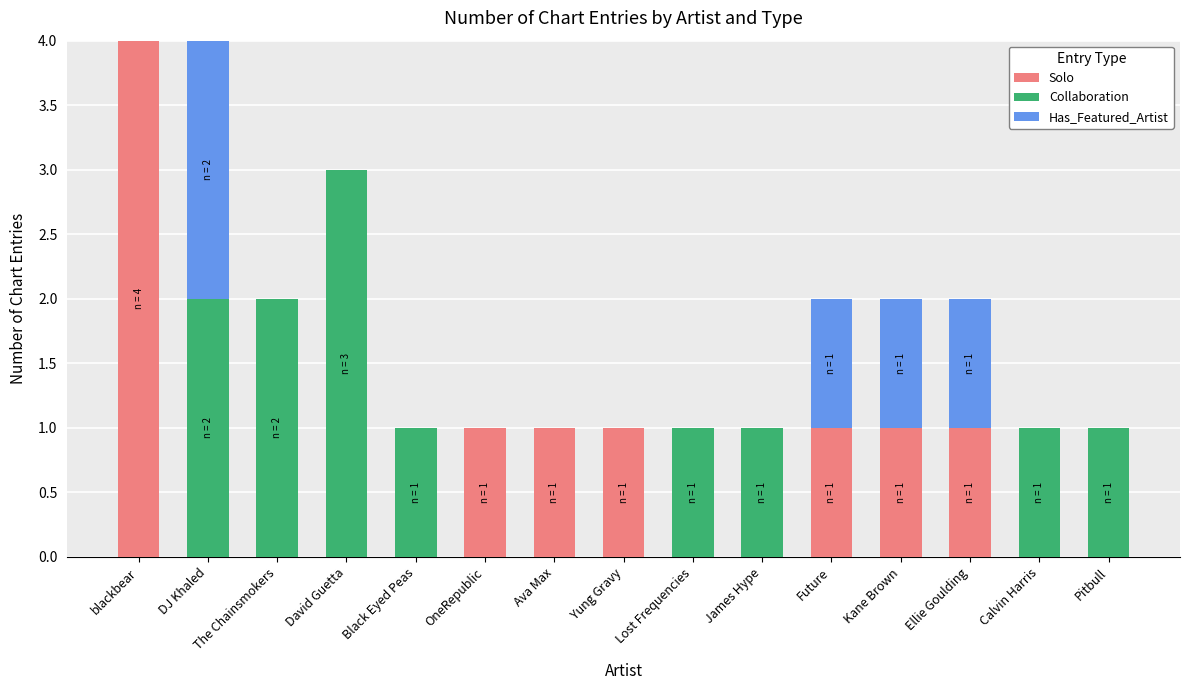

Which category has the highest value in the Solo series?

blackbear